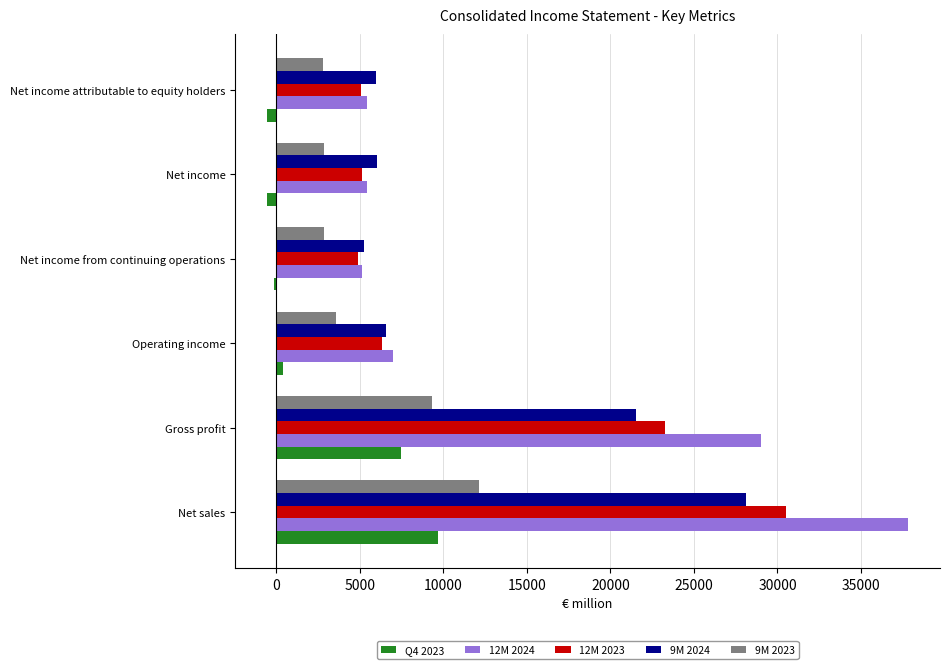

Is it true that 12M 2023 equals 3201 at Net income?

False